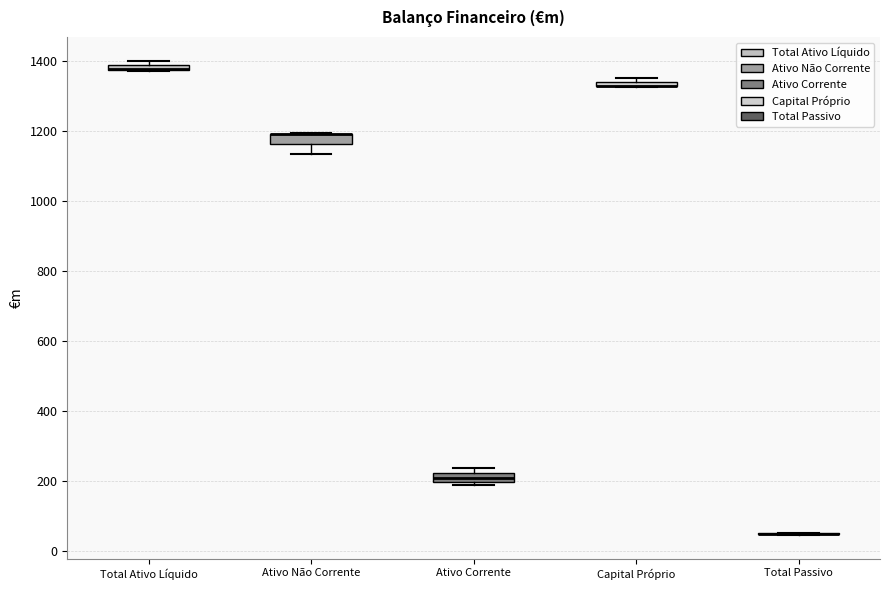

Where does the lower whisker of the box for Ativo Não Corrente end on the y-axis? The values are not printed on the chart, so give them approximately, as read against the axis.

1140